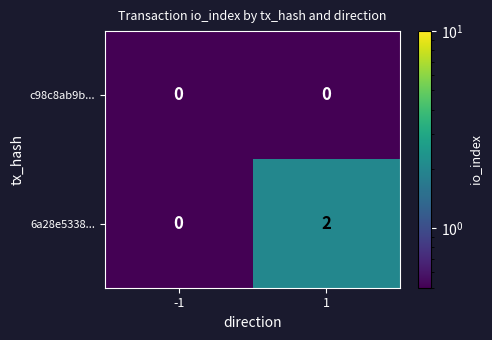

Which series has the largest total across all categories?

6a28e5338...